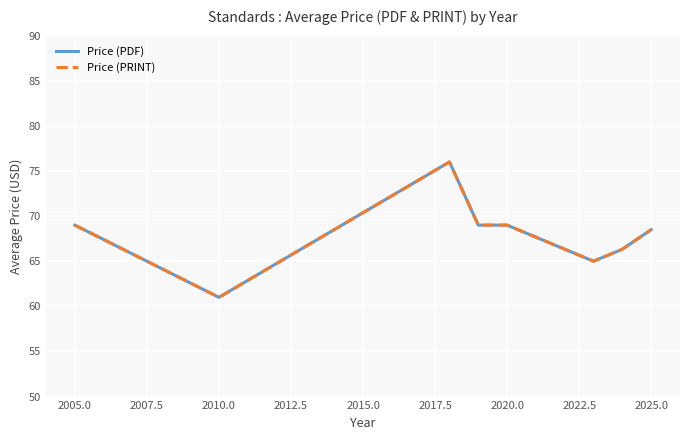

Is this an area chart (filled region under the line)?

No